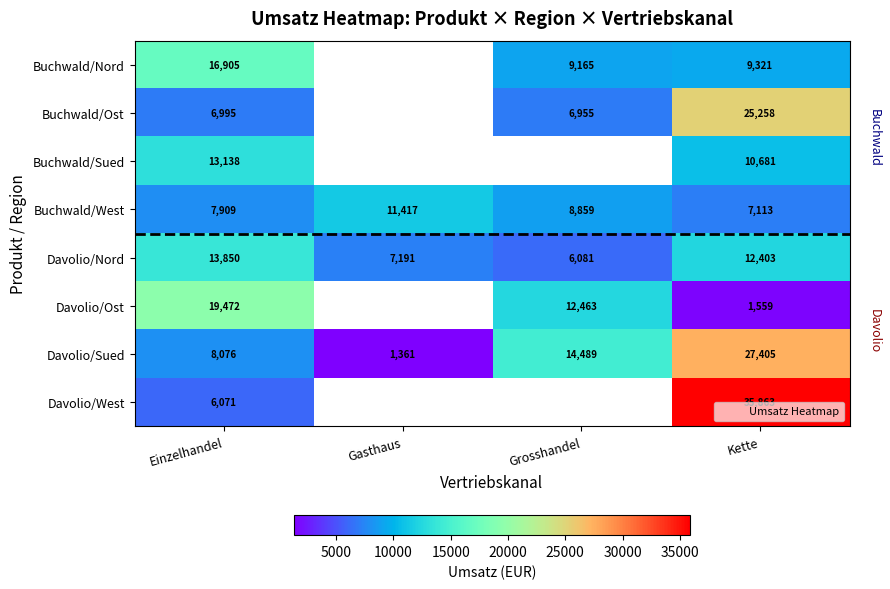

What is the difference between the second highest and minimum values in the Davolio/Nord series?

6322